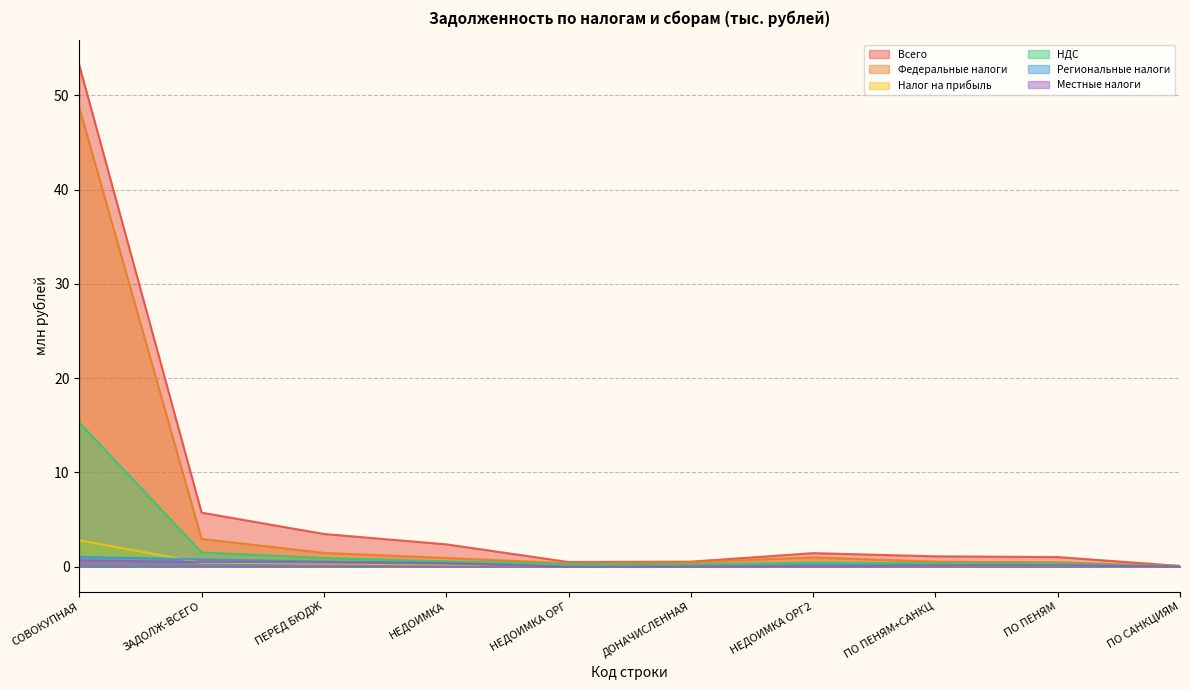

What is the value of the НДС point at the 4th from the left?

0.6